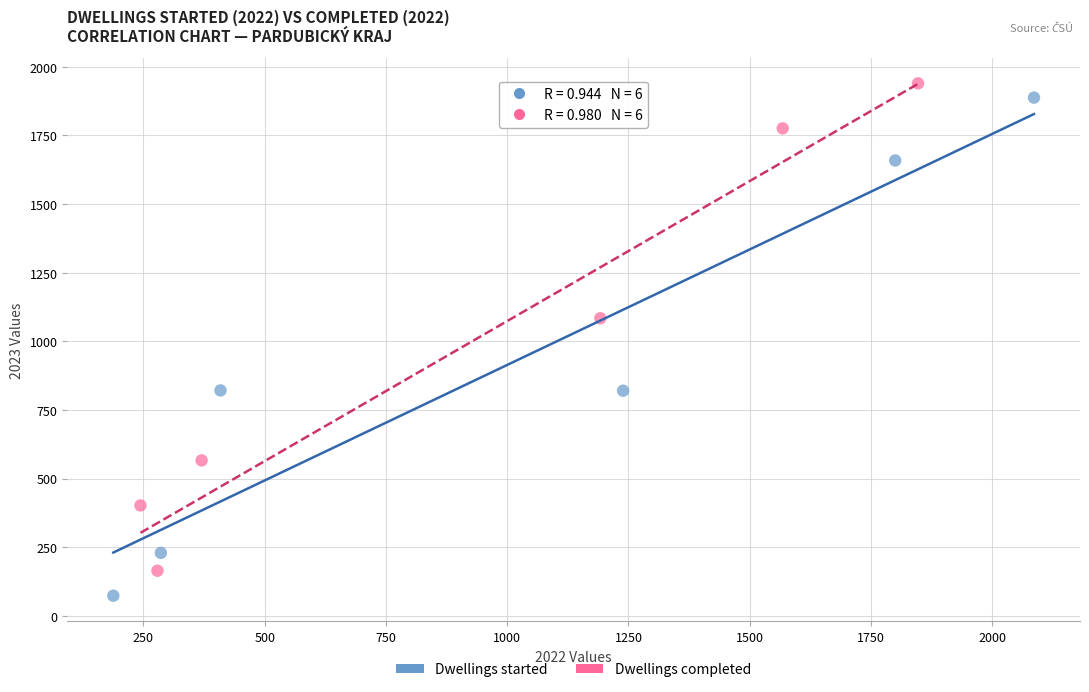

Which series contains the lowest Y value?

Dwellings started